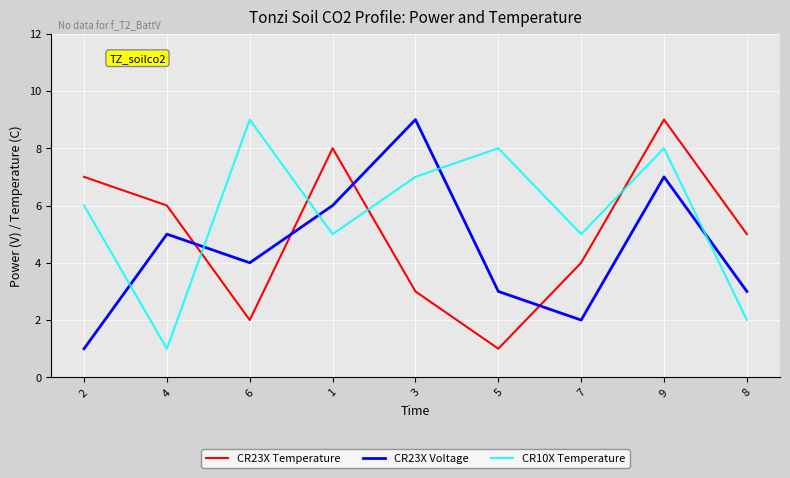

Is this an area chart (filled region under the line)?

No